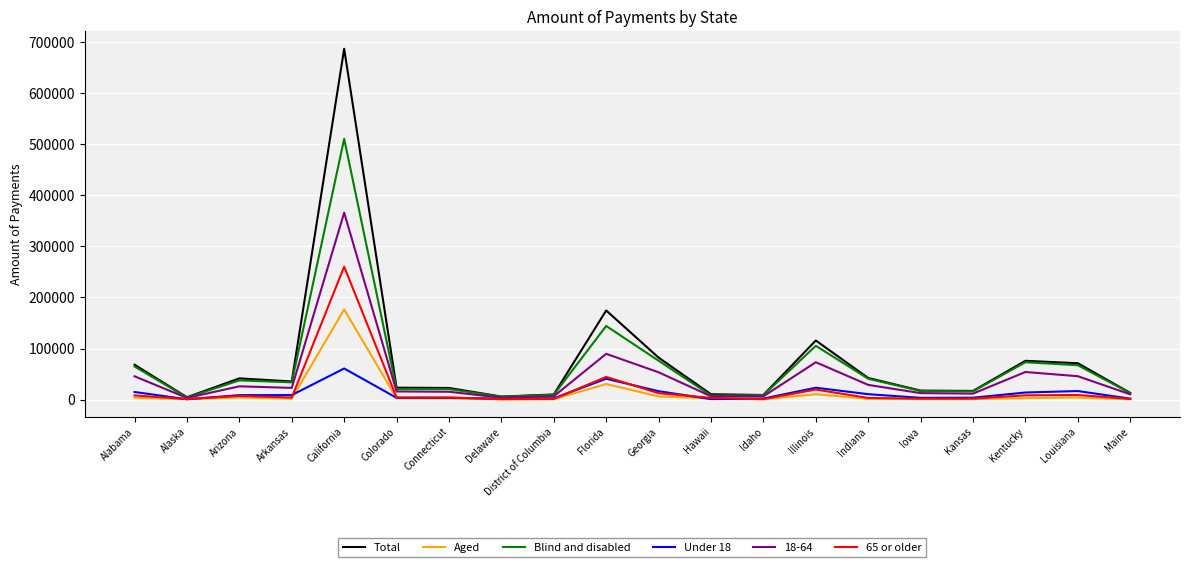

At which label does Blind and disabled first exceed 33679?

Alabama